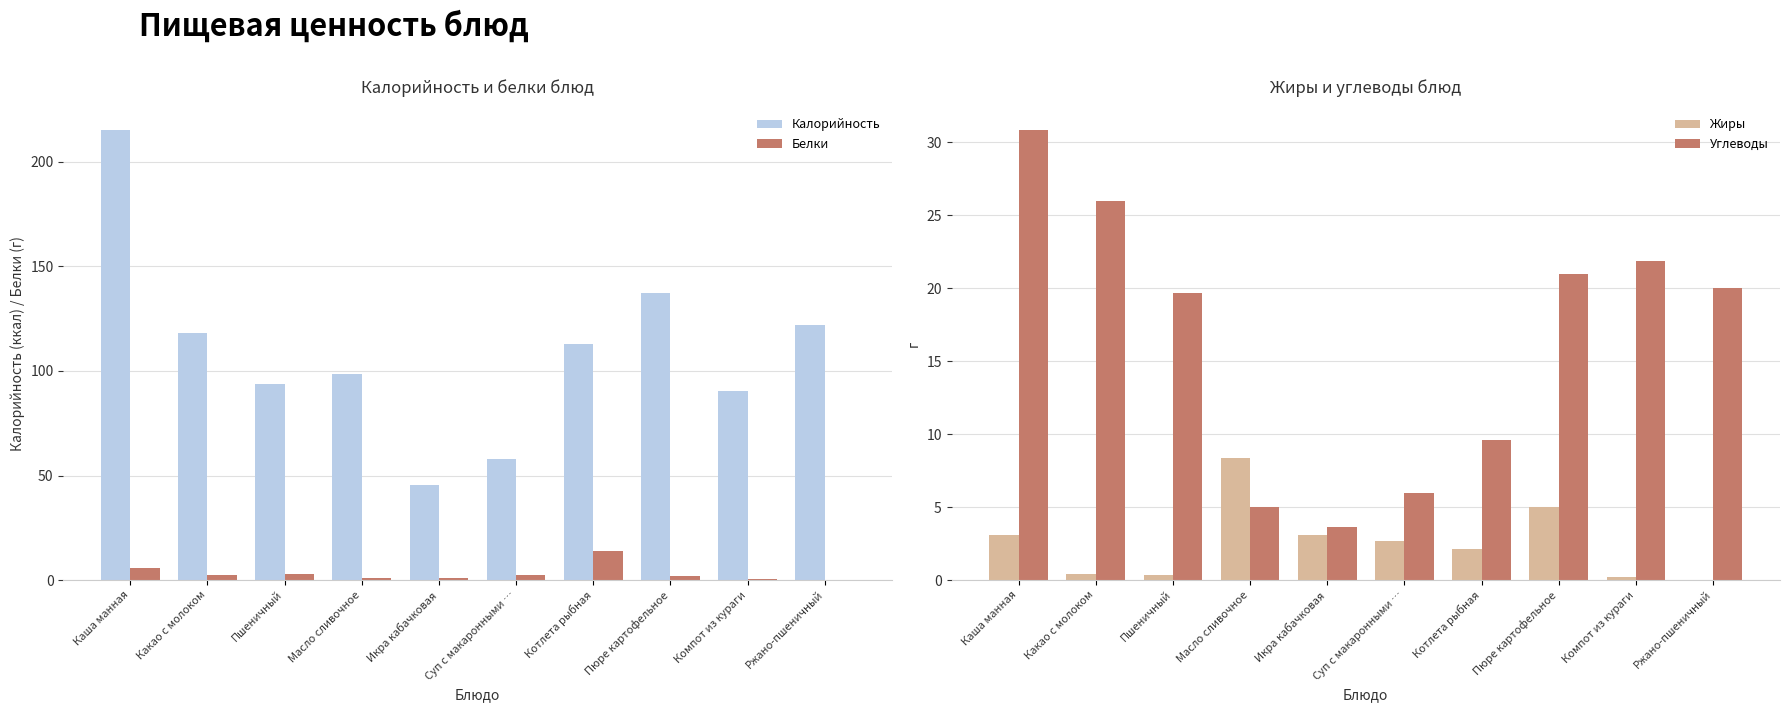

Reading left to right, what are all the values shown in this chart?

Калорийность: 215.4	118.3	93.8	98.5	45.4	57.7	113.0	137.1	90.6	122.0
Белки: 6.0	2.6	3.0	0.8	0.8	2.3	13.9	2.0	0.3	0.0
Жиры: 3.1	0.5	0.3	8.3	3.1	2.7	2.1	5.0	0.2	0.0
Углеводы: 30.9	25.9	19.7	5.0	3.6	6.0	9.6	21.0	21.9	20.0